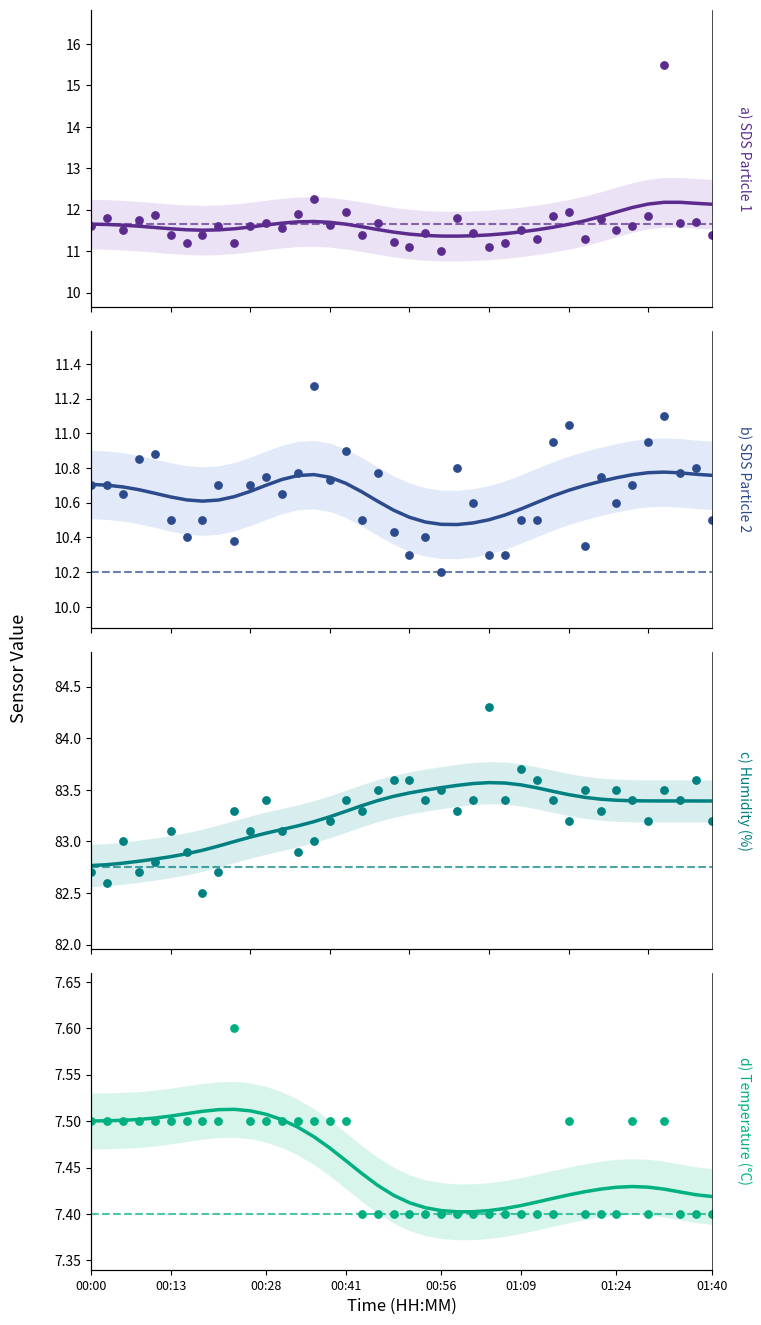

At how many categories does at least one series exceed 66?

40